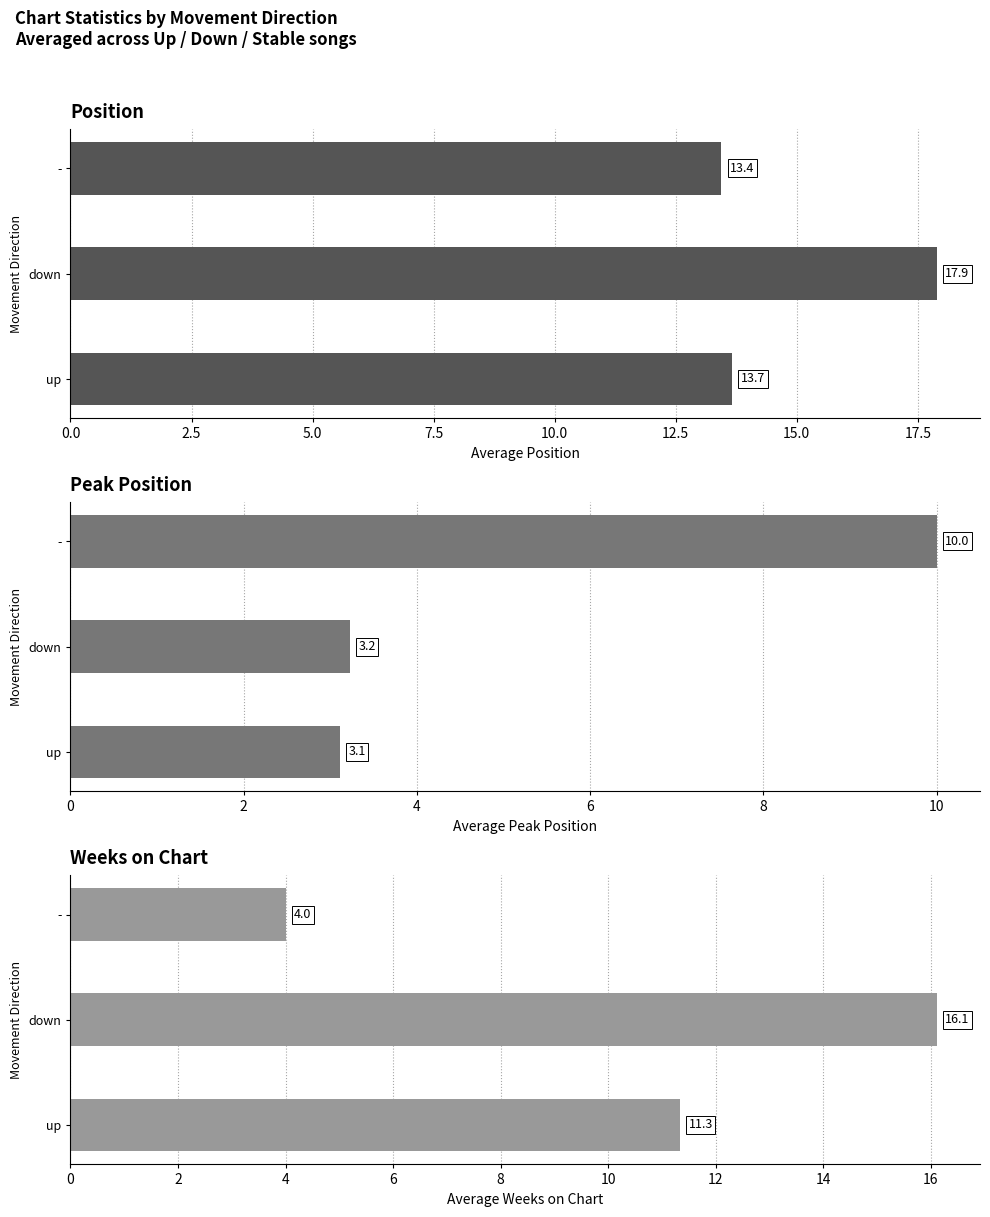

List the series in order of their overall mean, highest first.

Avg Position, Avg Weeks on Chart, Avg Peak Position